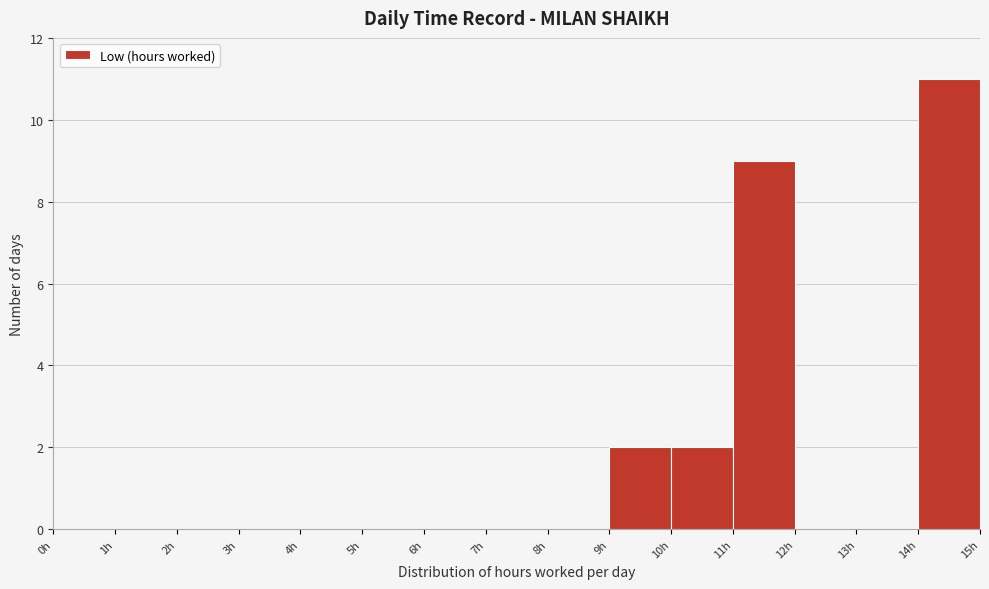

Reading left to right, transcribe this chart: for each bar, give the range it covers on the x-axis and its height. The values are not printed on the chart, so give them approximately, as read against the axis.

0 to 1: 0
1 to 2: 0
2 to 3: 0
3 to 4: 0
4 to 5: 0
5 to 6: 0
6 to 7: 0
7 to 8: 0
8 to 9: 0
9 to 10: 2
10 to 11: 2
11 to 12: 9
12 to 13: 0
13 to 14: 0
14 to 15: 11